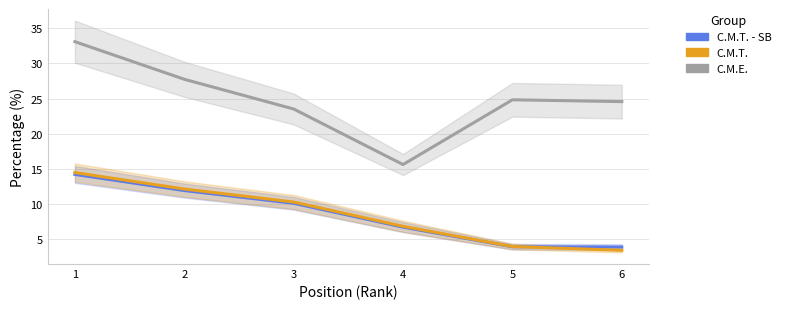

Reading left to right, extract all data points from this chart.

C.M.T. - SB: 1=14.2	2=11.9	3=10.1	4=6.7	5=3.9	6=3.9
C.M.T.: 1=14.5	2=12.1	3=10.3	4=6.8	5=3.9	6=3.4
C.M.E.: 1=33.1	2=27.8	3=23.5	4=15.6	5=24.8	6=24.6